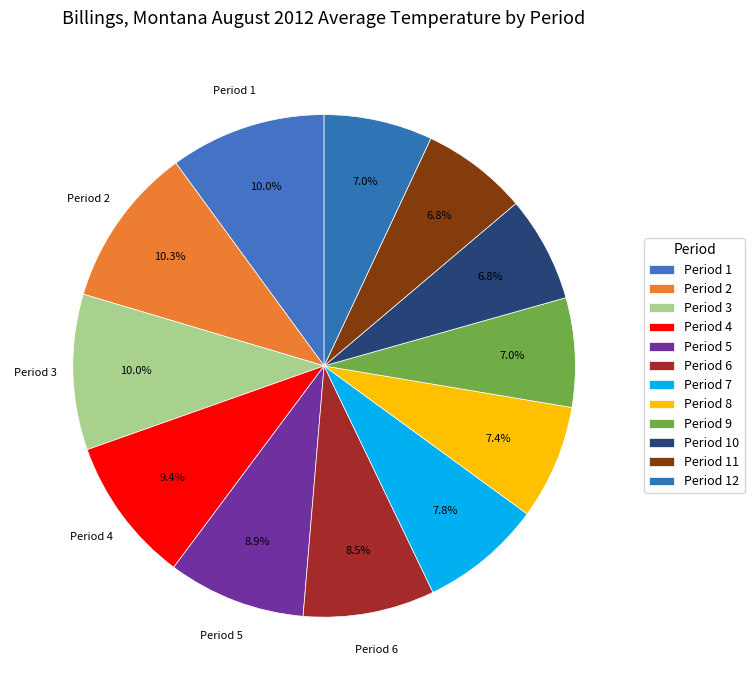

How many slices are in this pie chart?

12